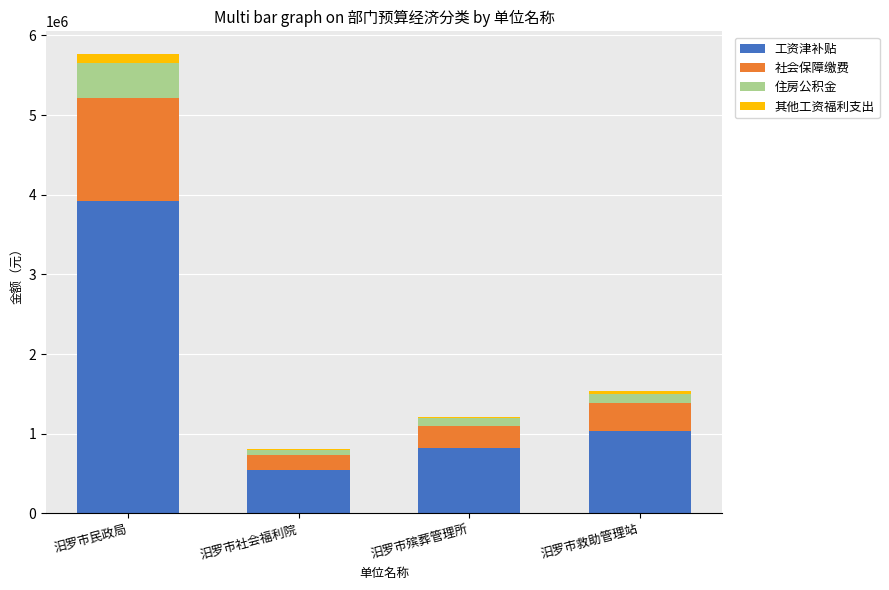

At which category is the sum across all series the highest?

汨罗市民政局